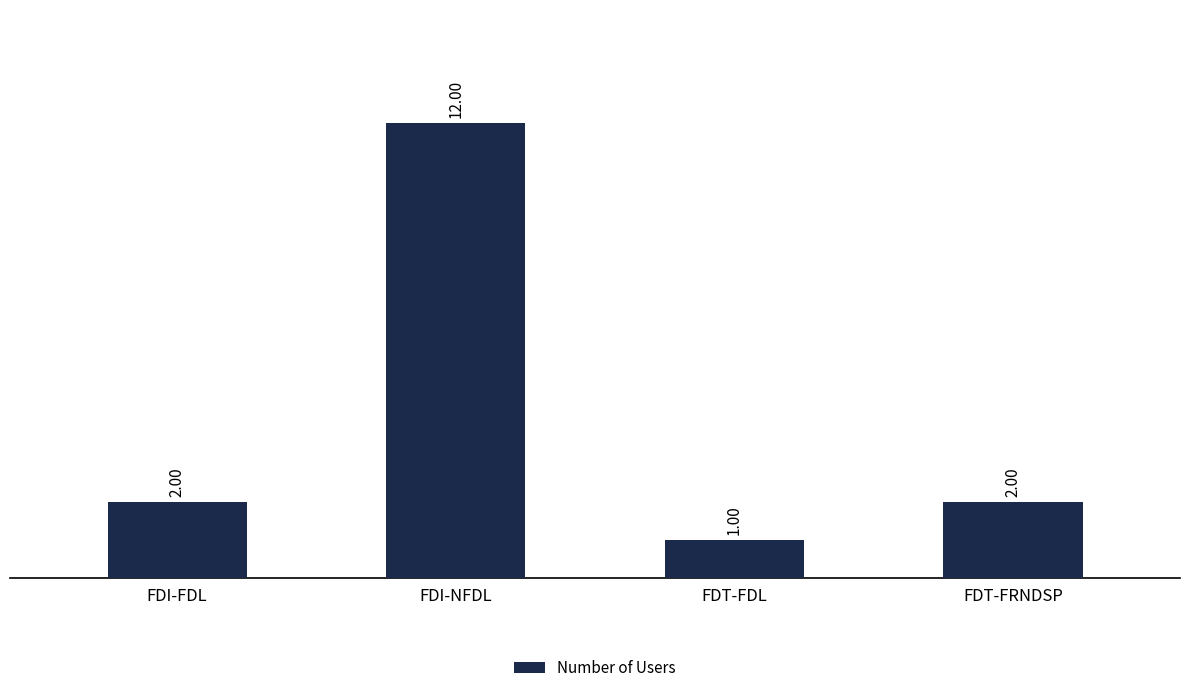

What is the greatest value displayed?

12